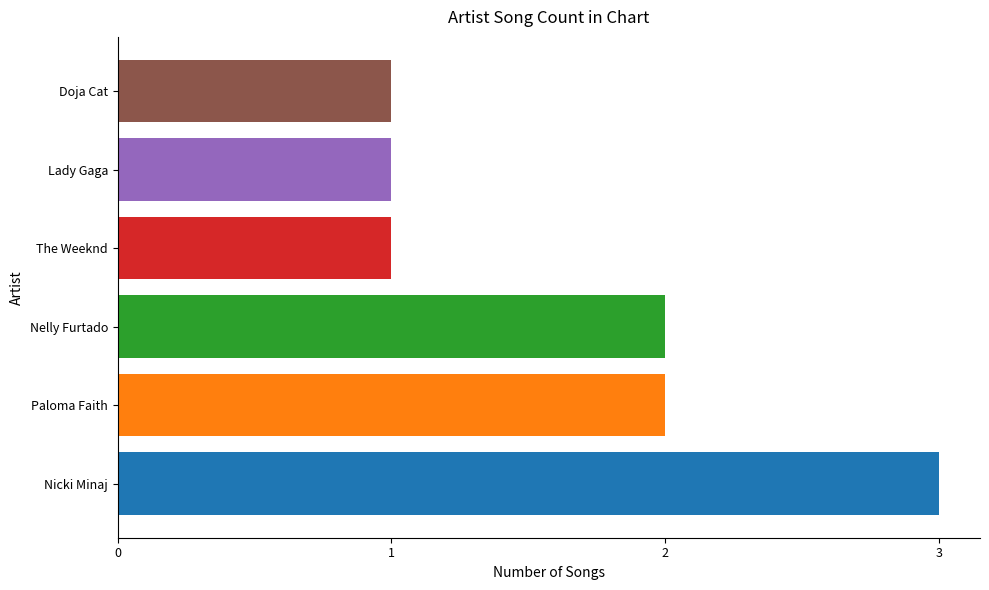

What is the difference between the maximum and second lowest values?

2